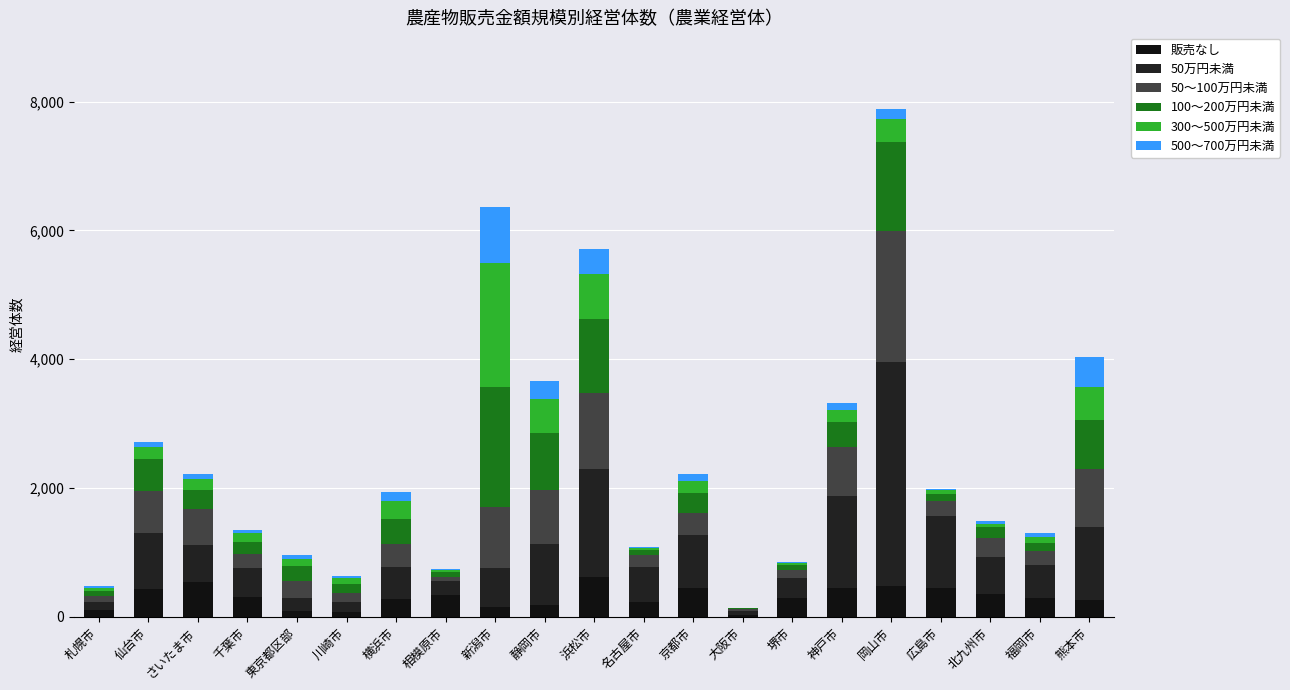

Which series has the largest range (max minus min)?

50万円未満